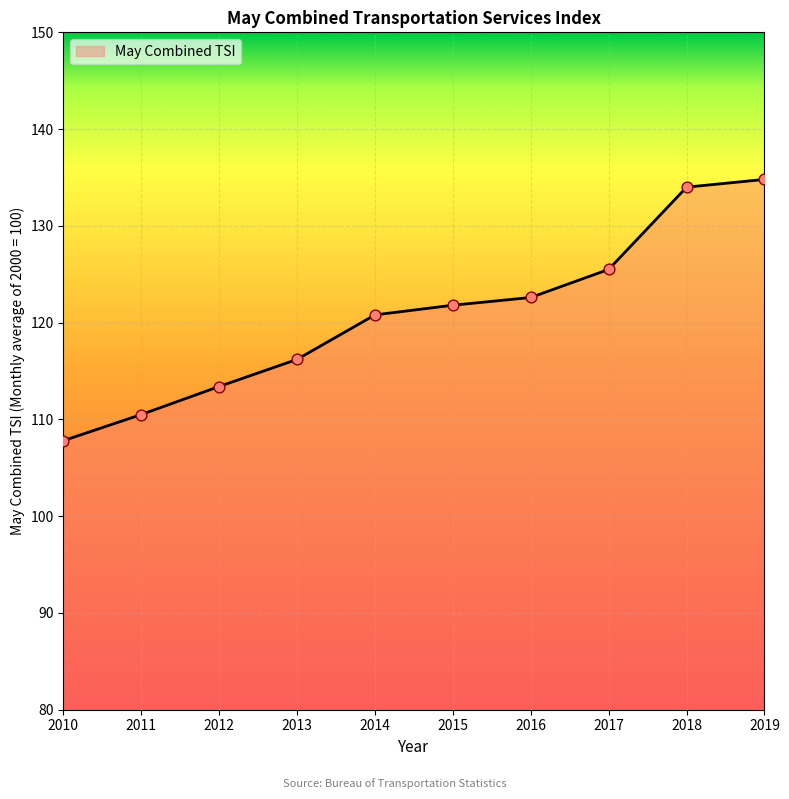

What is the ratio of the value at 2015 to the value at 2012?

1.1